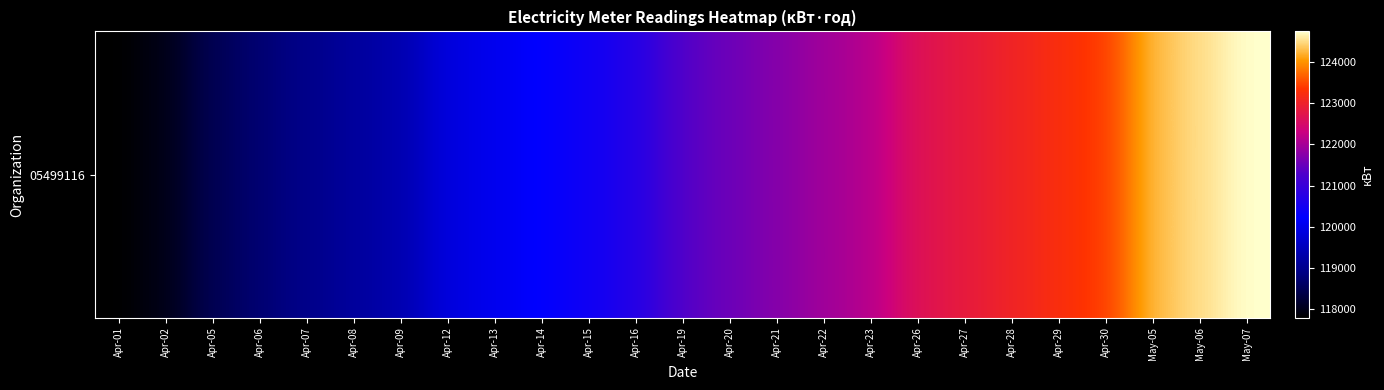

Rank the categories by value from lowest to highest.

Apr-01, Apr-02, Apr-05, Apr-06, Apr-07, Apr-08, Apr-09, Apr-12, Apr-13, Apr-14, Apr-15, Apr-16, Apr-19, Apr-20, Apr-21, Apr-22, Apr-23, Apr-26, Apr-27, Apr-28, Apr-29, Apr-30, May-05, May-06, May-07